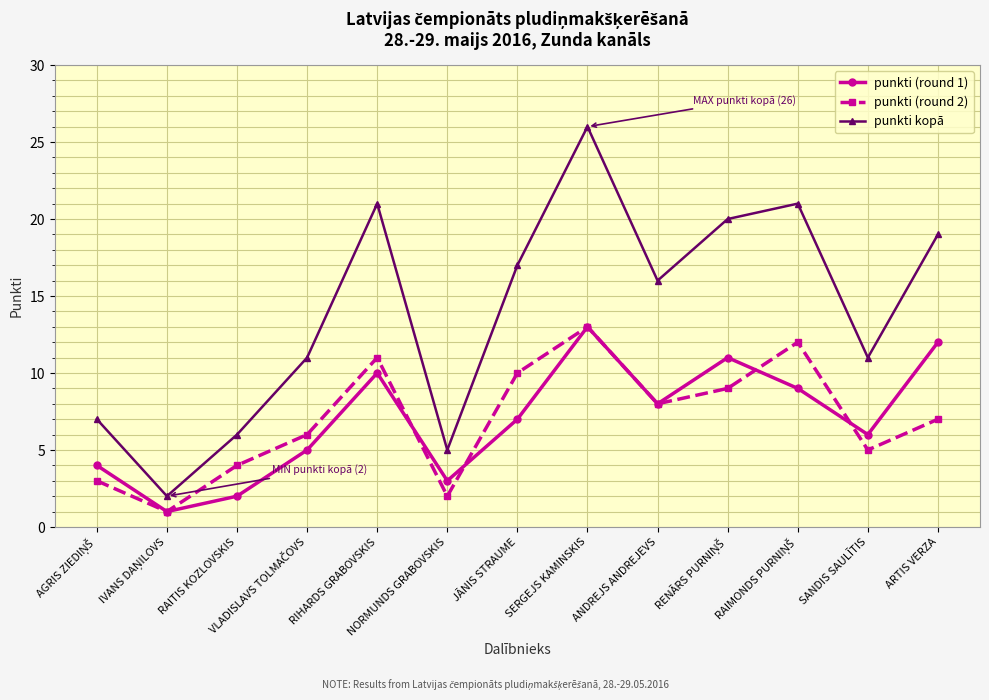

Is this an area chart (filled region under the line)?

No